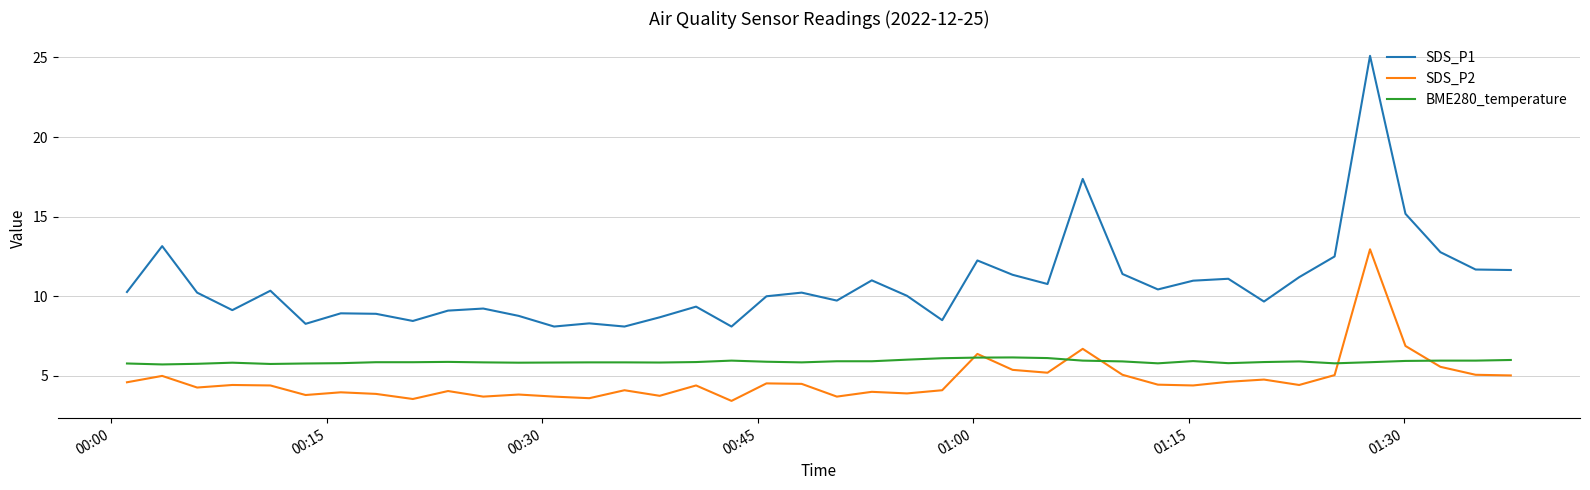

True or false: BME280_temperature and SDS_P1 intersect in this chart.

False